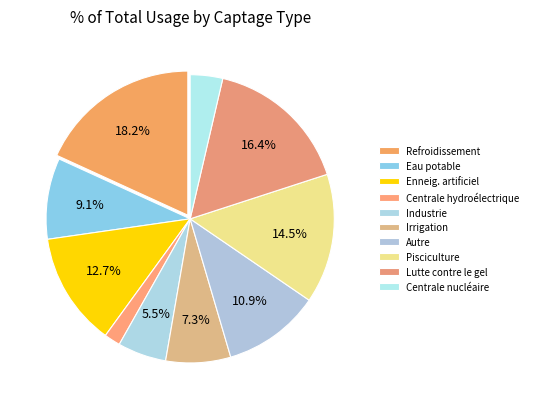

How many segments does this pie chart have?

10